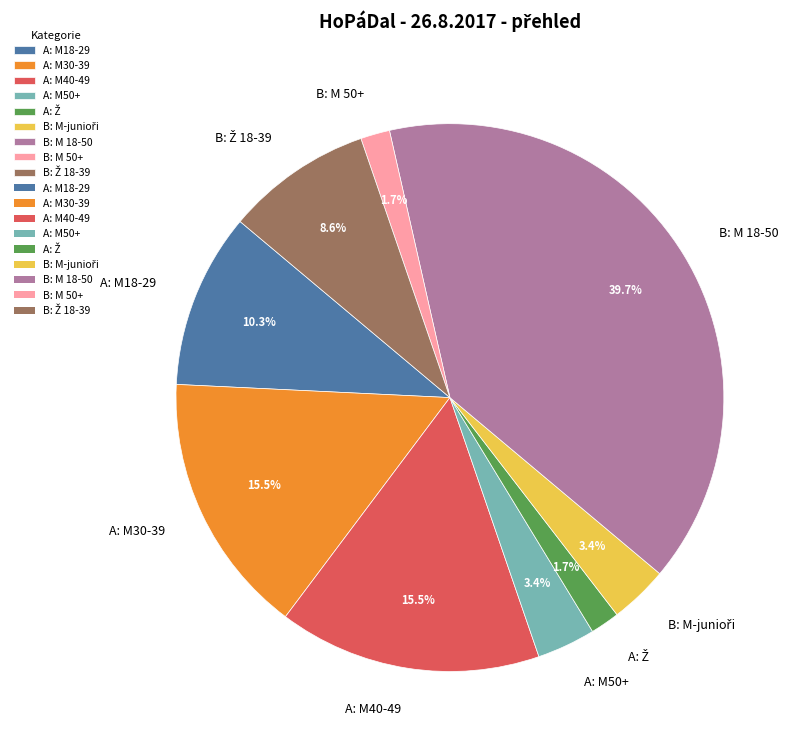

Which has a higher value, A: M18-29 or A: M50+?

A: M18-29